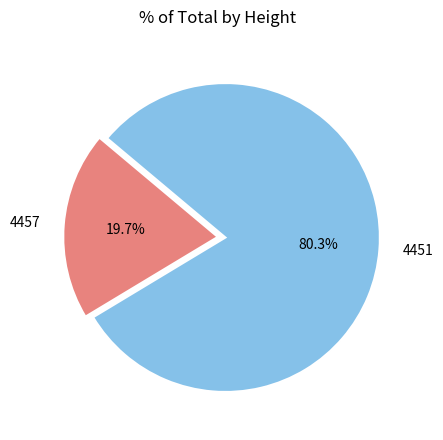

To the nearest percent, what percentage of the pie is 4457?

20%